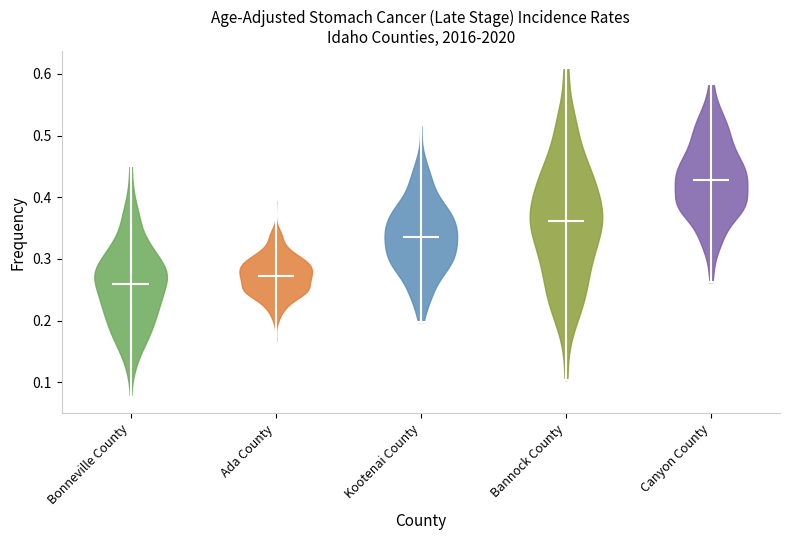

What is the lowest point the violin for Kootenai County reaches on the y-axis? The values are not printed on the chart, so give them approximately, as read against the axis.

0.20